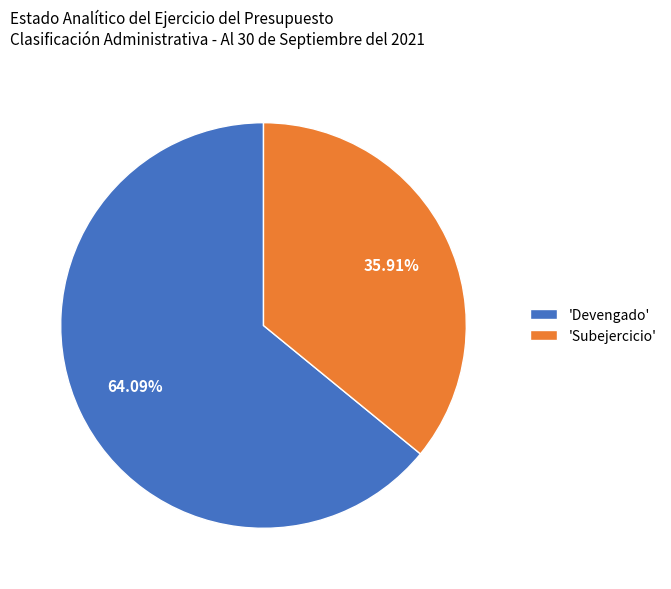

Is the sum of 'Devengado' and 'Subejercicio' greater than half?

Yes